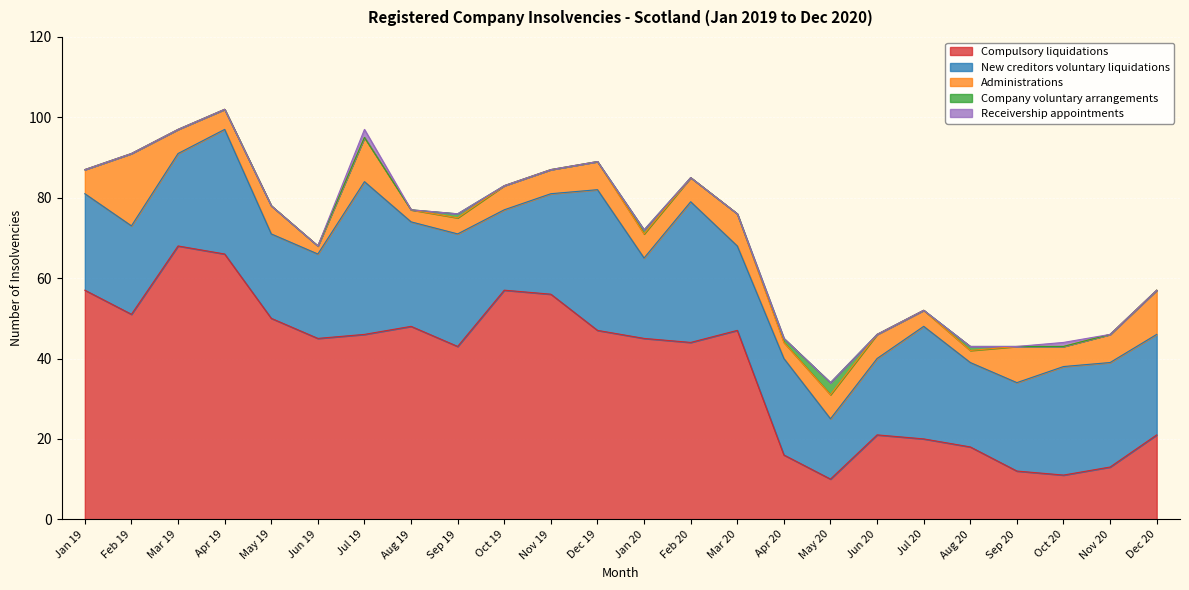

What is the total value across all series at Feb 19?

91